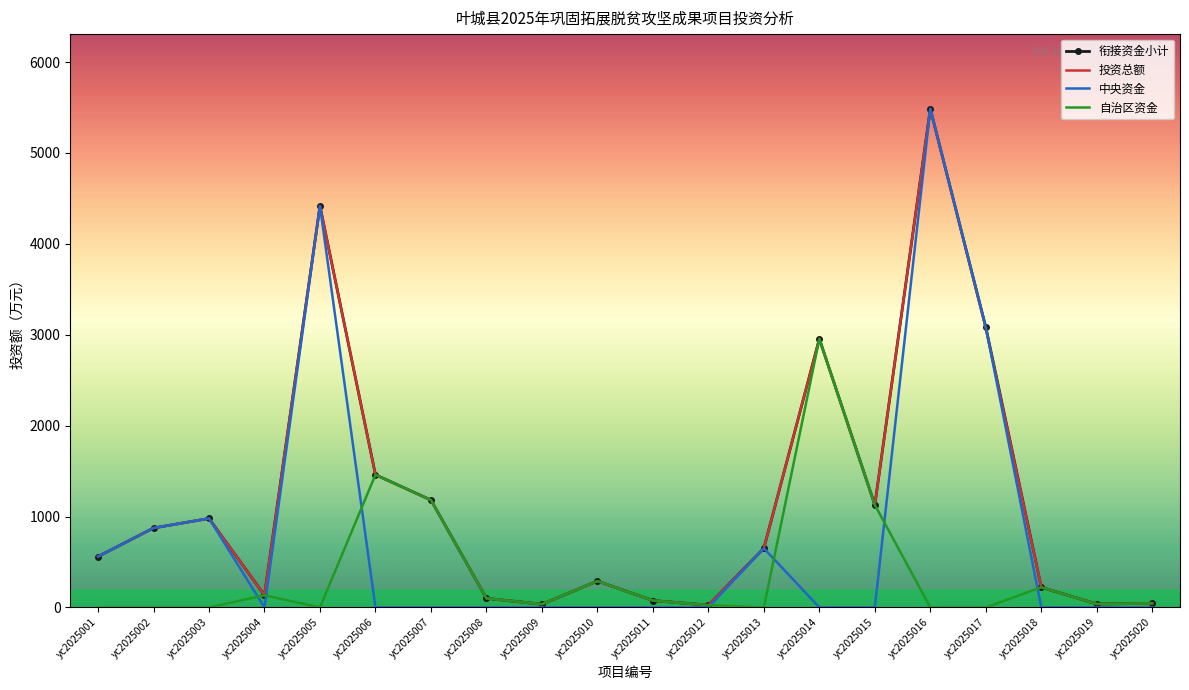

What is the average value of the 投资总额 series?

1185.9